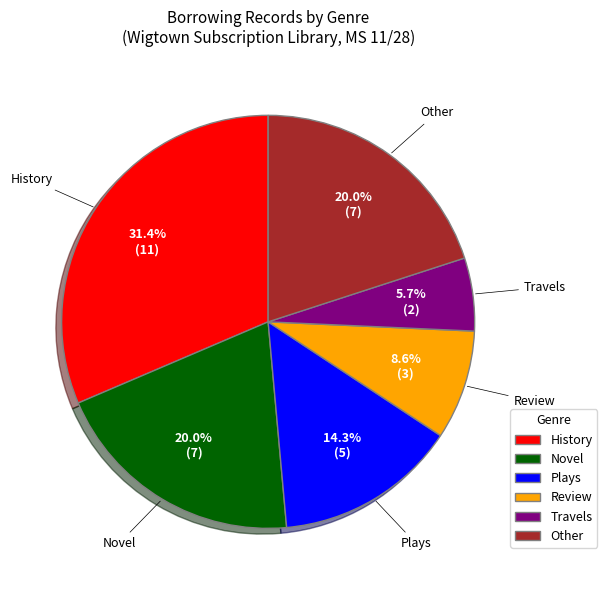

Is there a majority slice in this chart?

No